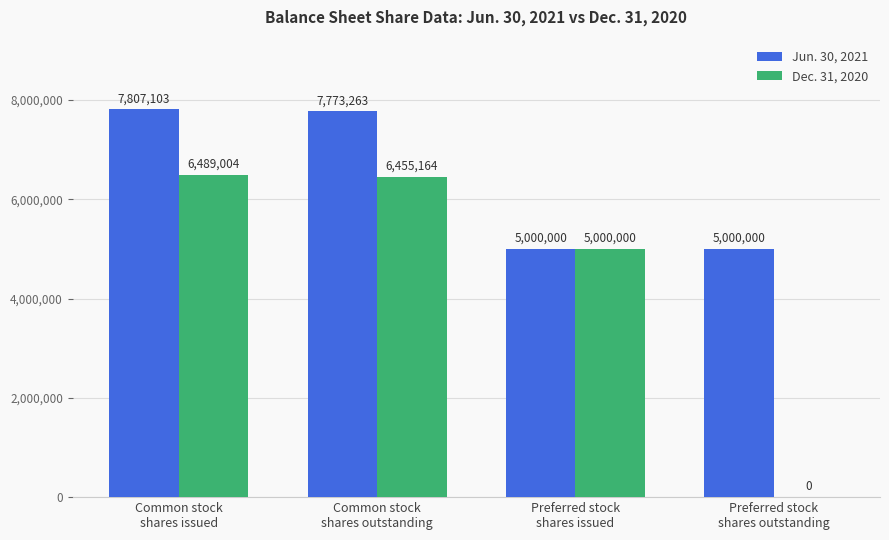

The Jun. 30, 2021 series shows 6658768 at Preferred stock
shares issued. True or false?

False